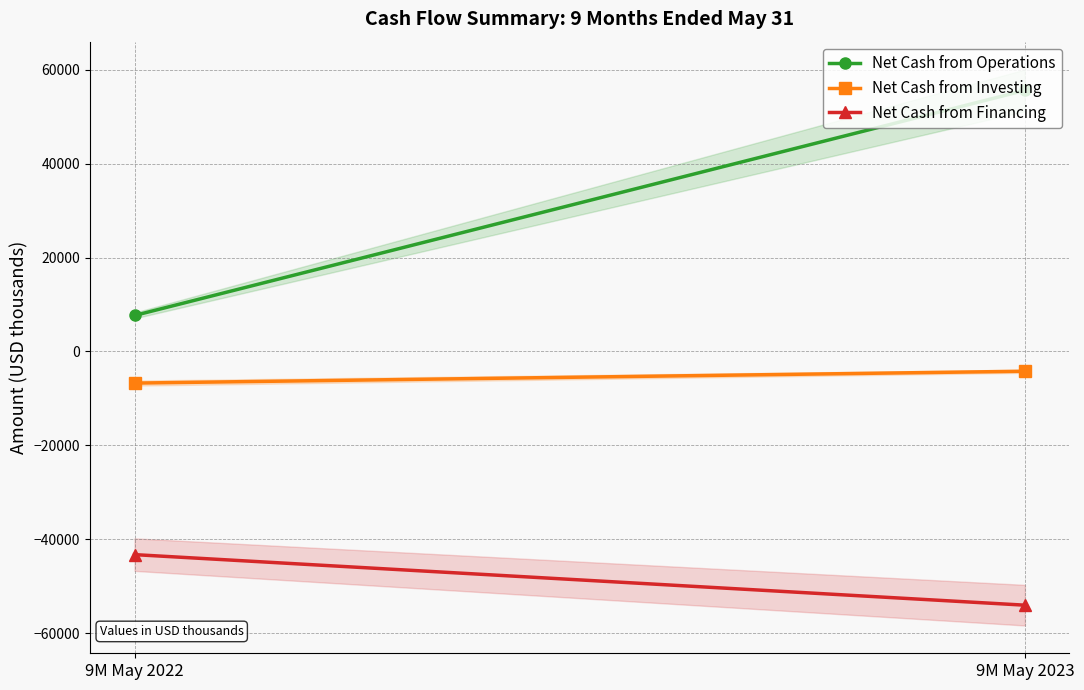

At which category is the sum across all series the highest?

9M May 2023